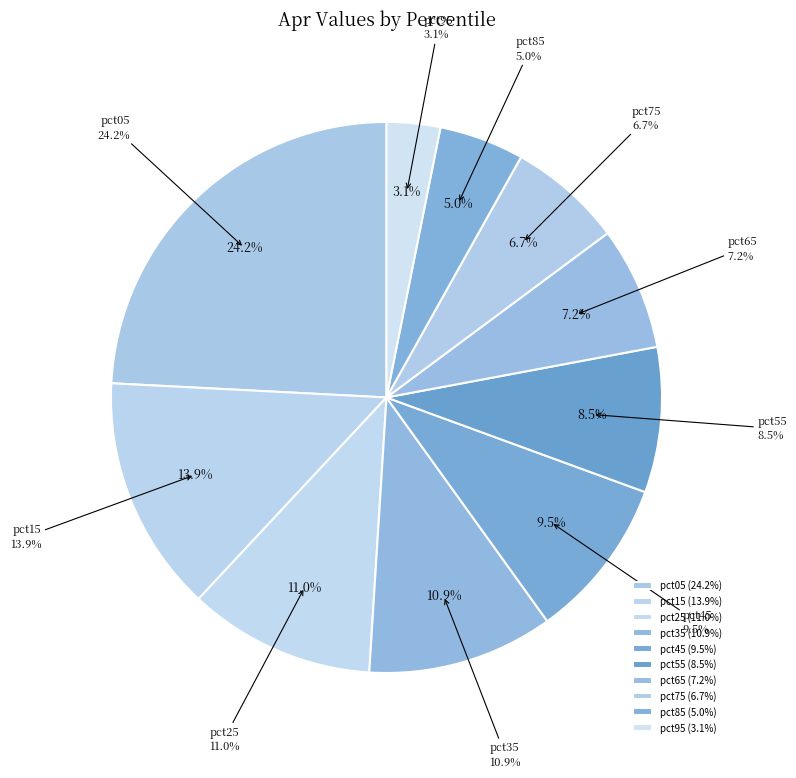

Between pct25 and pct05, which is larger?

pct05